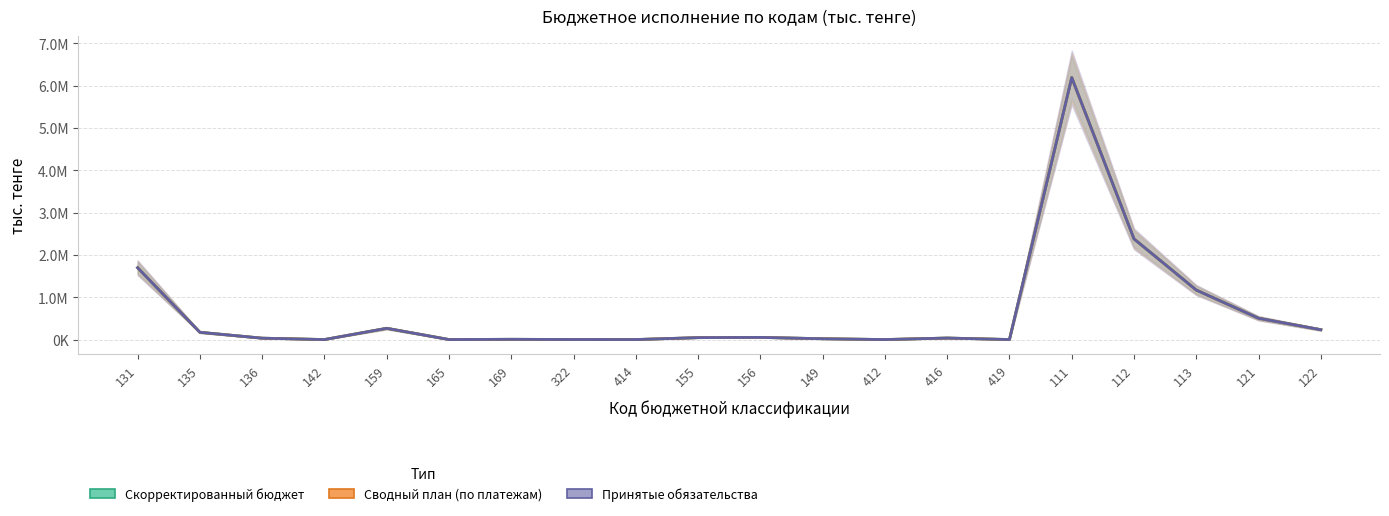

The Скорректированный бюджет series shows 45719.0 at 155. True or false?

True